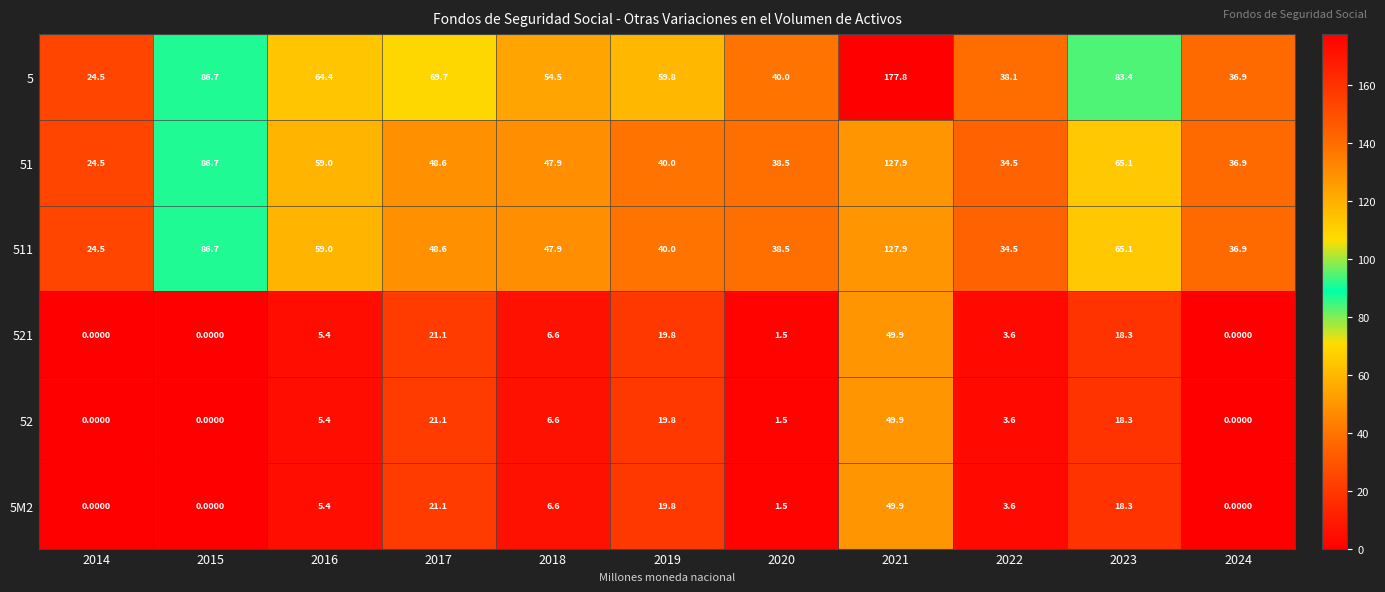

What is the average value of the 5 series?

66.9